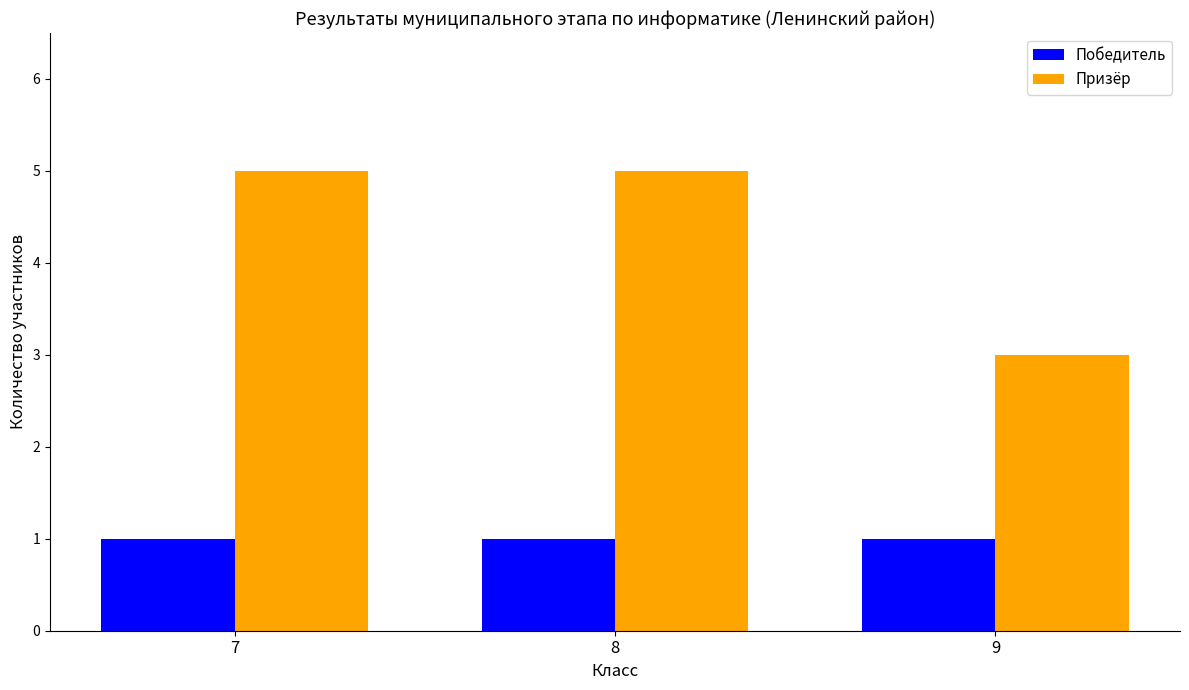

Is it true that Победитель equals 2 at 9?

False